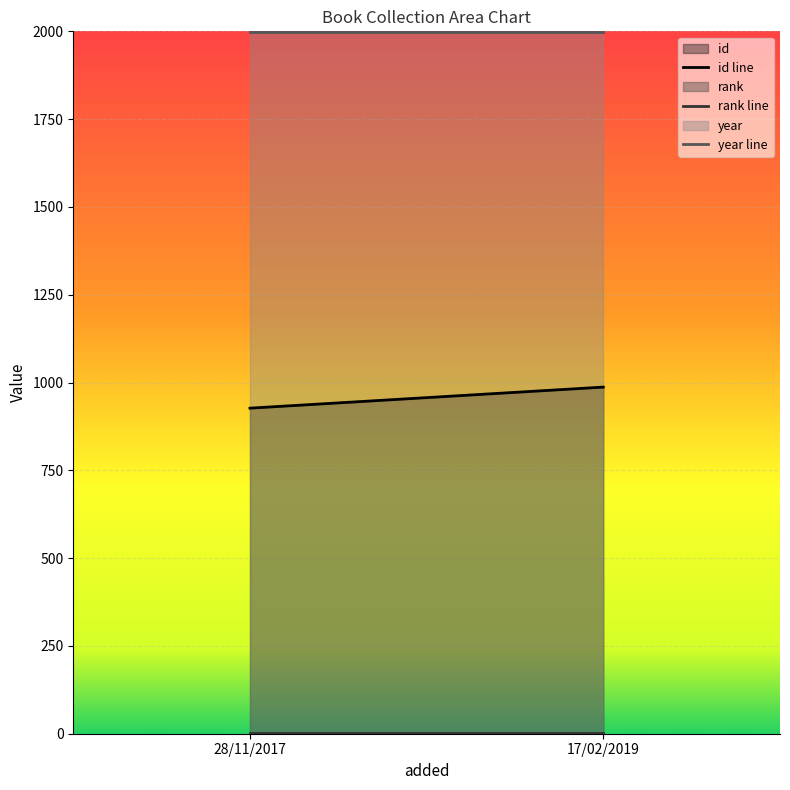

Rank the series at 17/02/2019 from highest to lowest value.

year, id, rank